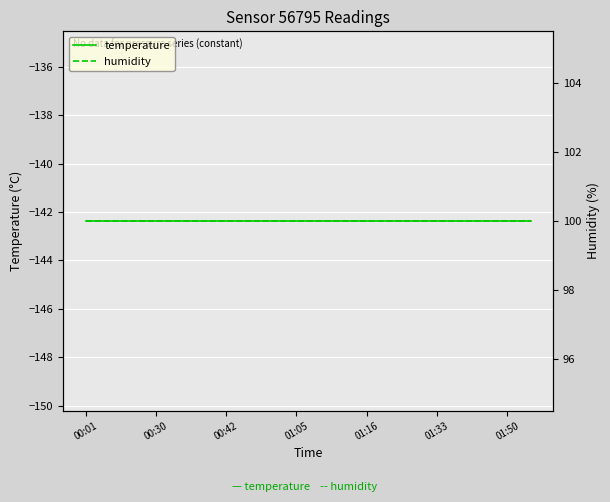

What are all the series names shown in the legend?

temperature, humidity